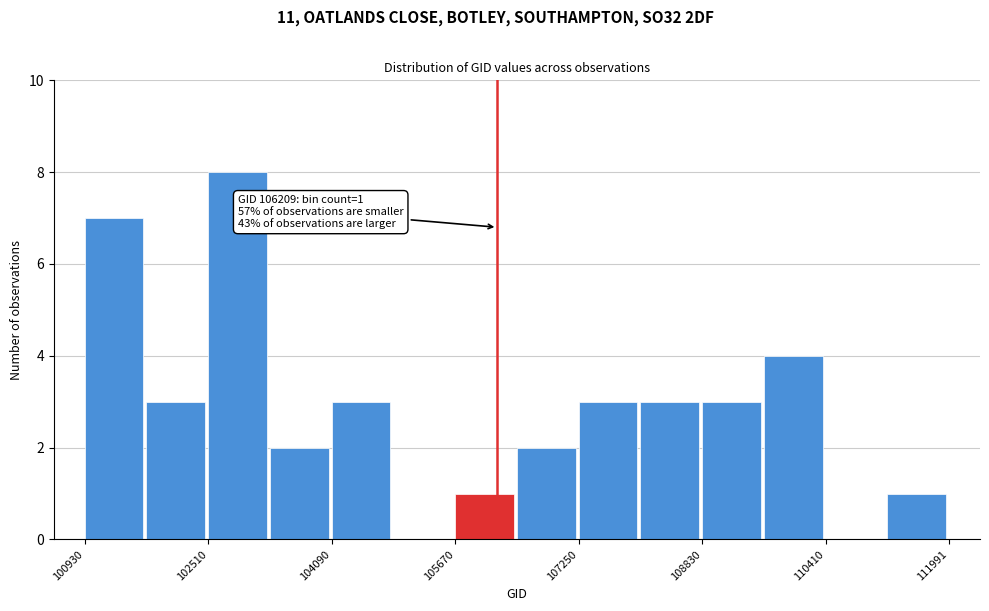

Around what value on the x-axis is the tallest bar? Give the approximate position of its centre, as read against the axis.

102800